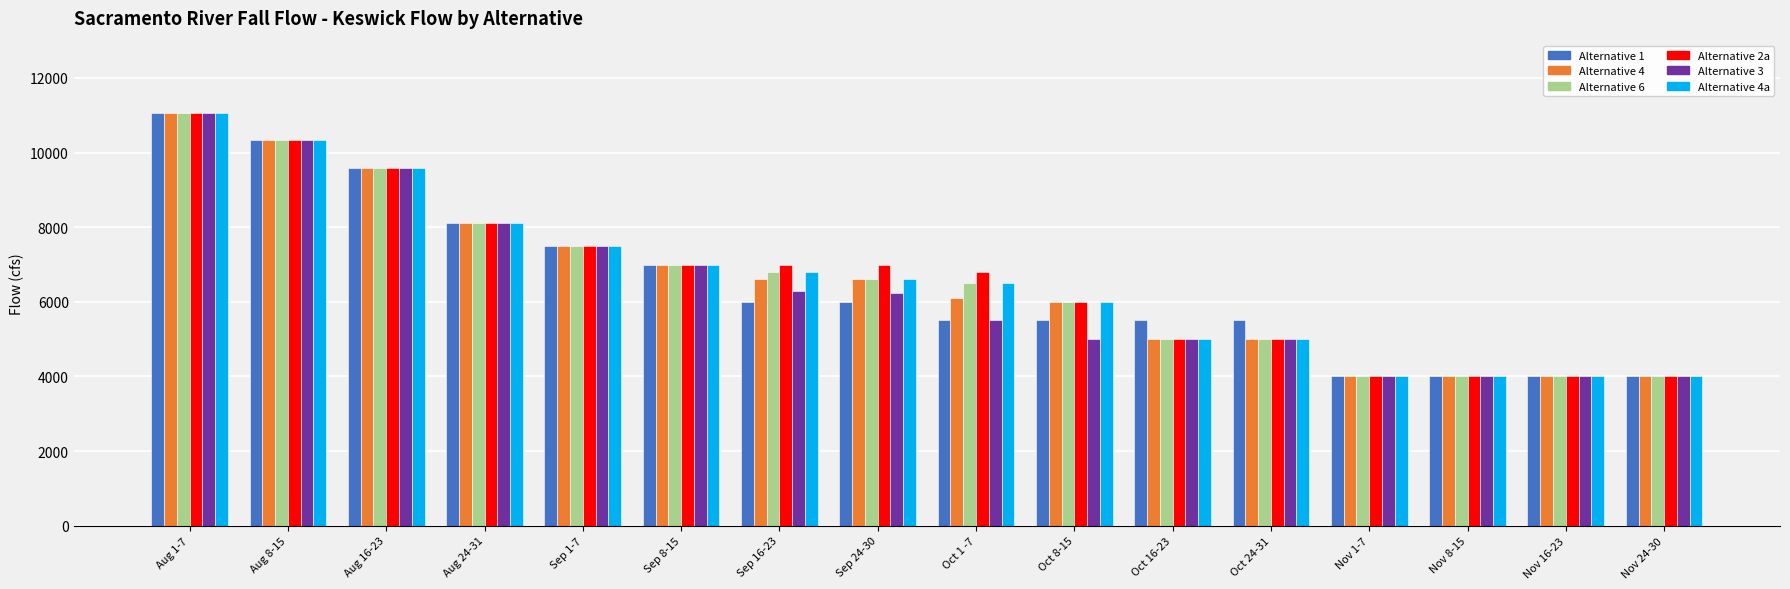

Count the number of data series in this chart.

6